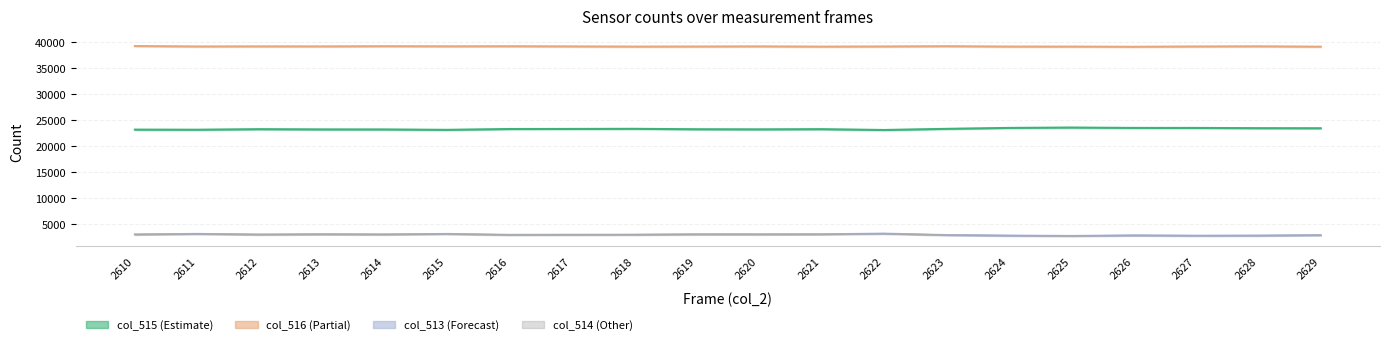

Reading left to right, what are all the values shown in this chart?

col_515: 2610=23207	2611=23191	2612=23294	2613=23249	2614=23240	2615=23168	2616=23326	2617=23342	2618=23365	2619=23281	2620=23259	2621=23295	2622=23138	2623=23358	2624=23539	2625=23607	2626=23538	2627=23535	2628=23489	2629=23472
col_516: 2610=39310	2611=39222	2612=39239	2613=39235	2614=39273	2615=39250	2616=39265	2617=39233	2618=39197	2619=39211	2620=39239	2621=39191	2622=39222	2623=39273	2624=39202	2625=39198	2626=39165	2627=39221	2628=39249	2629=39182
col_513: 2610=3018	2611=3122	2612=3002	2613=3051	2614=3022	2615=3117	2616=2944	2617=2960	2618=2973	2619=3043	2620=3037	2621=3049	2622=3175	2623=2904	2624=2794	2625=2730	2626=2832	2627=2779	2628=2797	2629=2881
col_514: 2610=3018	2611=3120	2612=3002	2613=3051	2614=3021	2615=3116	2616=2943	2617=2960	2618=2973	2619=3042	2620=3035	2621=3048	2622=3174	2623=2903	2624=2794	2625=2730	2626=2832	2627=2778	2628=2795	2629=2881